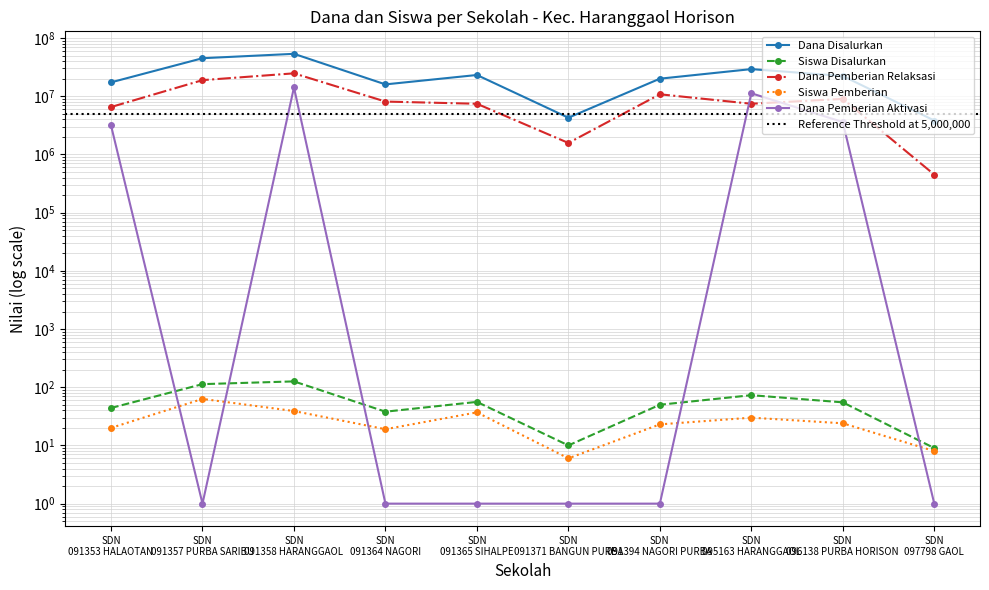

True or false: Dana Pemberian Relaksasi and Dana Disalurkan cross at least once.

False